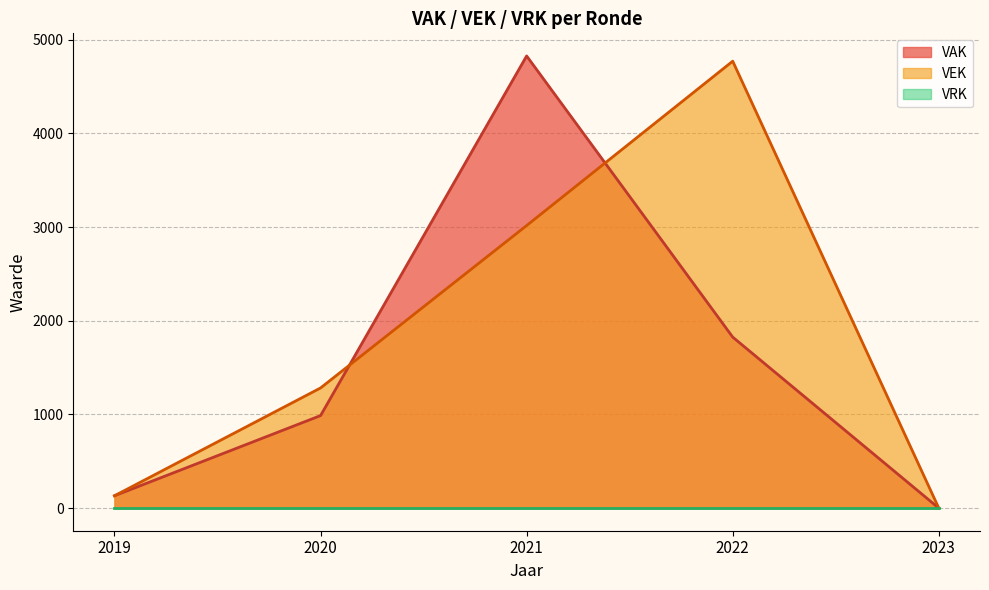

Rank the series at 2019 1ste aanpassing – goedgekeurd from lowest to highest value.

VRK, VAK, VEK